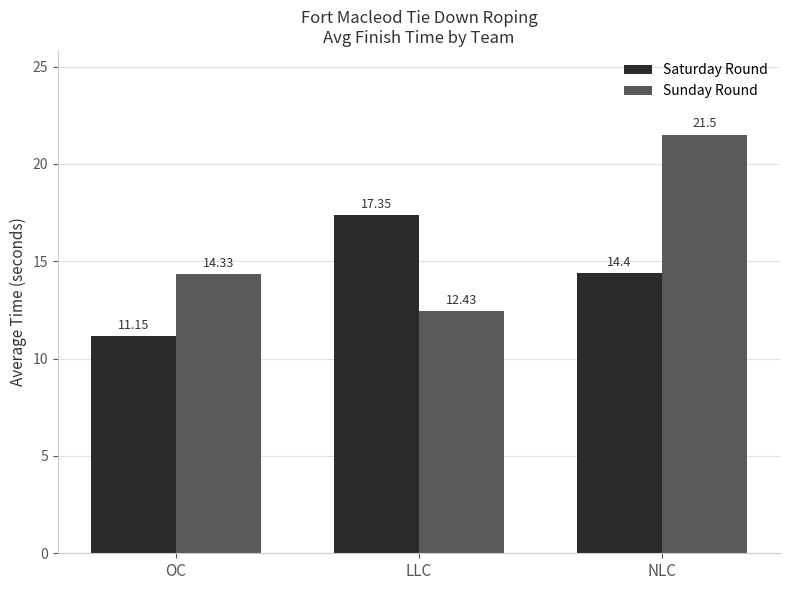

At which label does Sunday Round first exceed 14?

OC